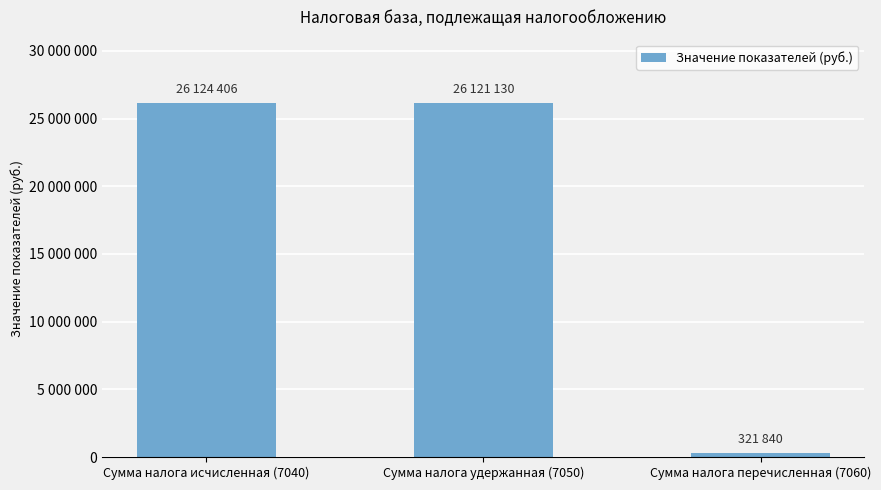

What is the value of the 3rd bar from the left?

321840